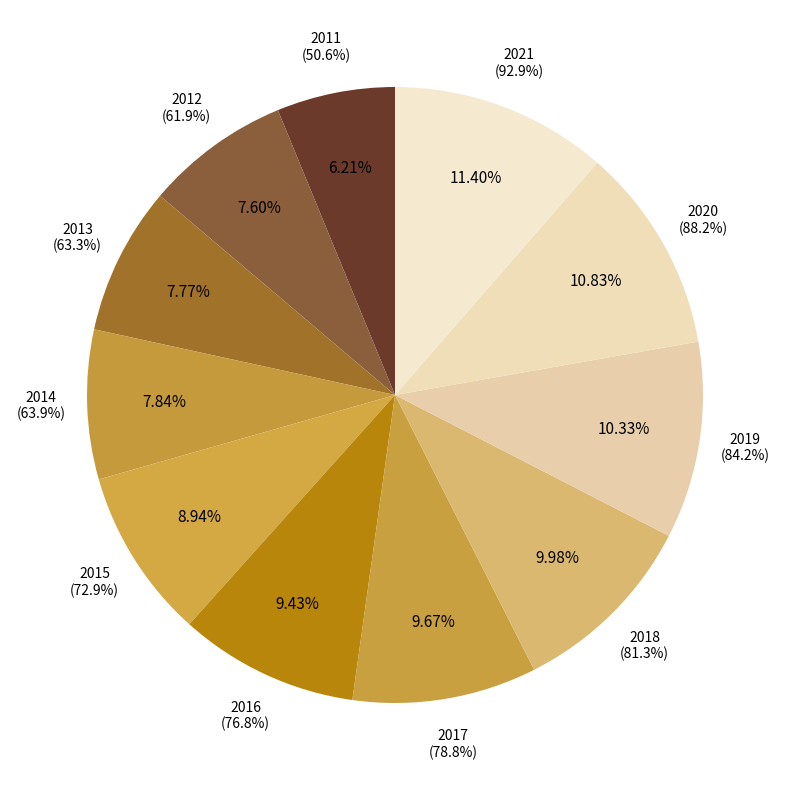

Is 2020 the majority of the pie?

No